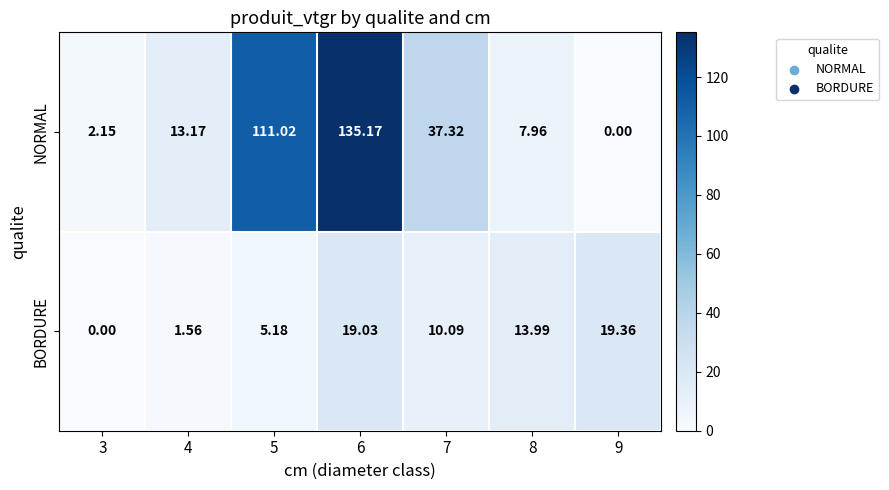

Between 6 and 8, which series saw the biggest shift?

NORMAL